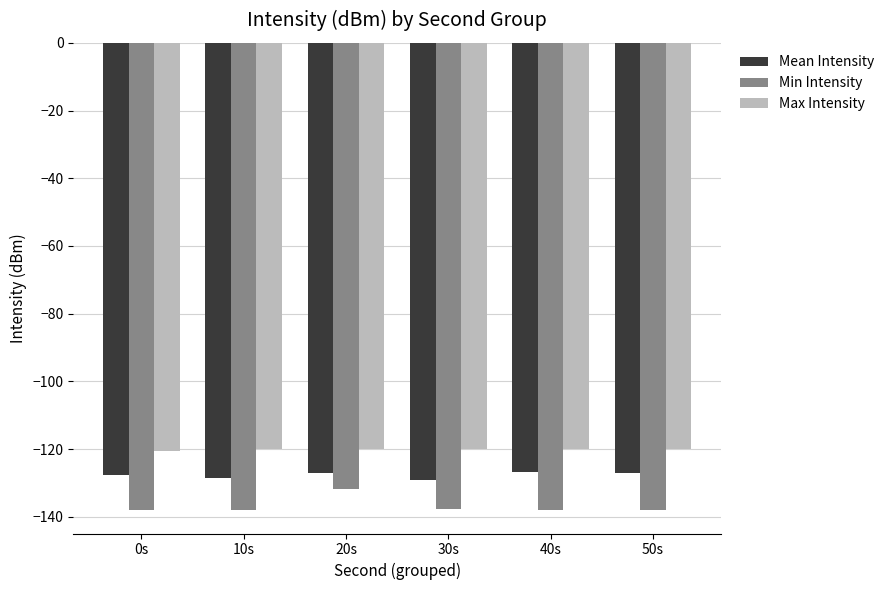

Rank the series by their average value, from highest to lowest.

Max Intensity, Mean Intensity, Min Intensity